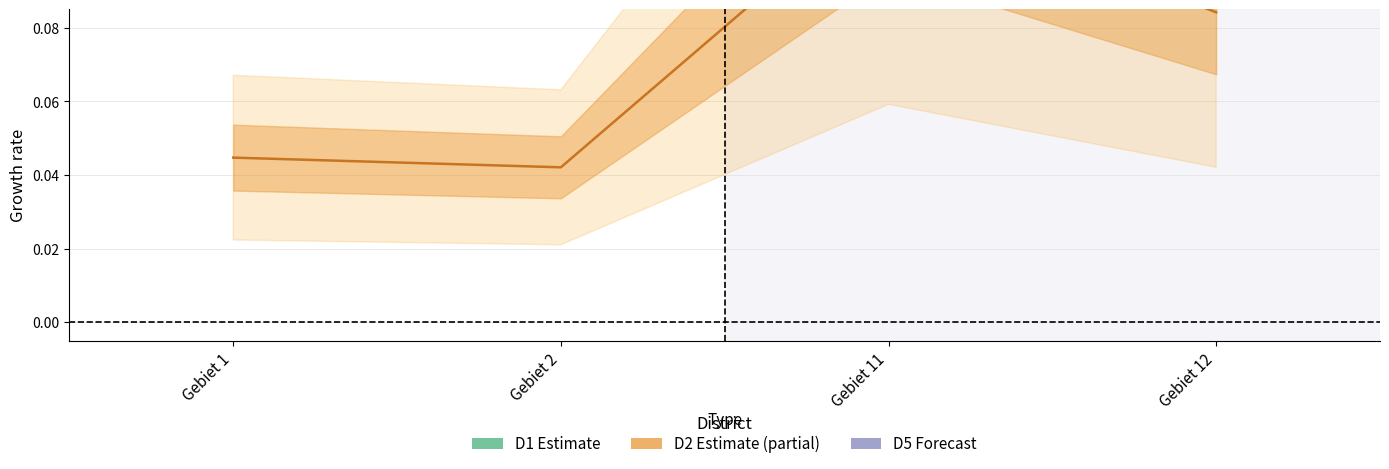

True or false: D1 has a value of 0.8 at Gebiet 12.

False